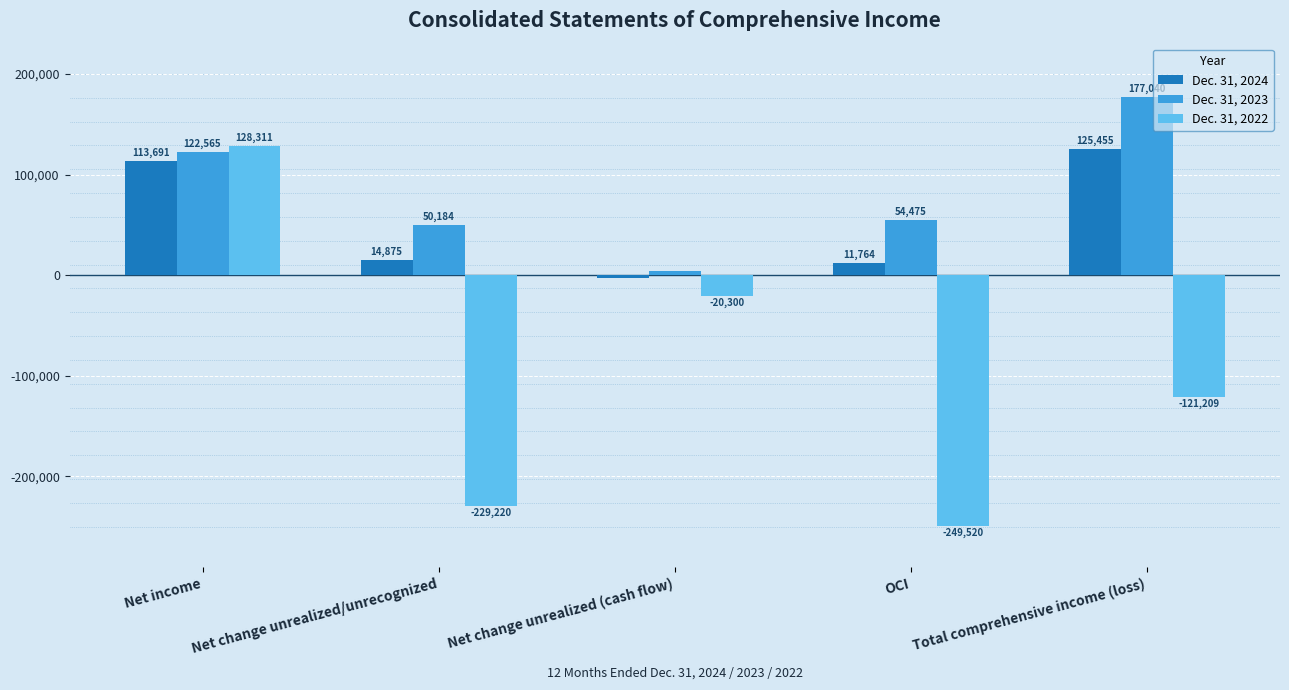

Which series has the widest spread of values?

Dec. 31, 2022